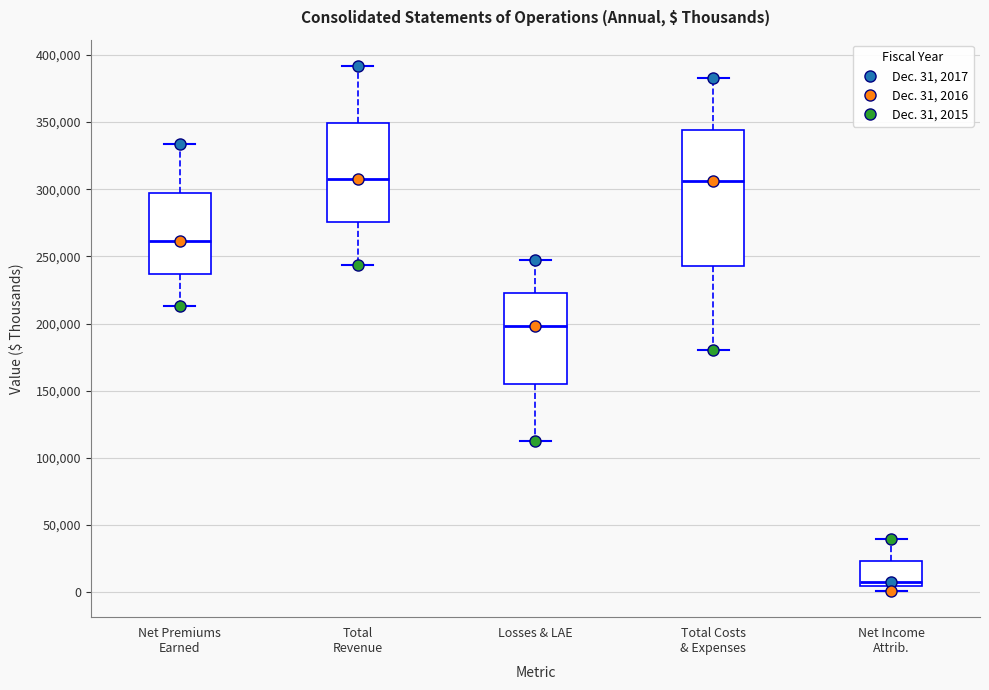

Reading left to right, read every box against the y-axis: the position of its median line, the range the box covers, and the ends of its whiskers. The values are not printed on the chart, so give them approximately, as read against the axis.

Net Premiums Earned: median 260000, box 235000 to 295000, whiskers 215000 to 335000
Total Revenue: median 310000, box 275000 to 350000, whiskers 245000 to 390000
Losses & LAE: median 200000, box 155000 to 225000, whiskers 115000 to 250000
Total Costs & Expenses: median 305000, box 245000 to 345000, whiskers 180000 to 385000
Net Income Attrib.: median 10000, box 5000 to 25000, whiskers 0 to 40000